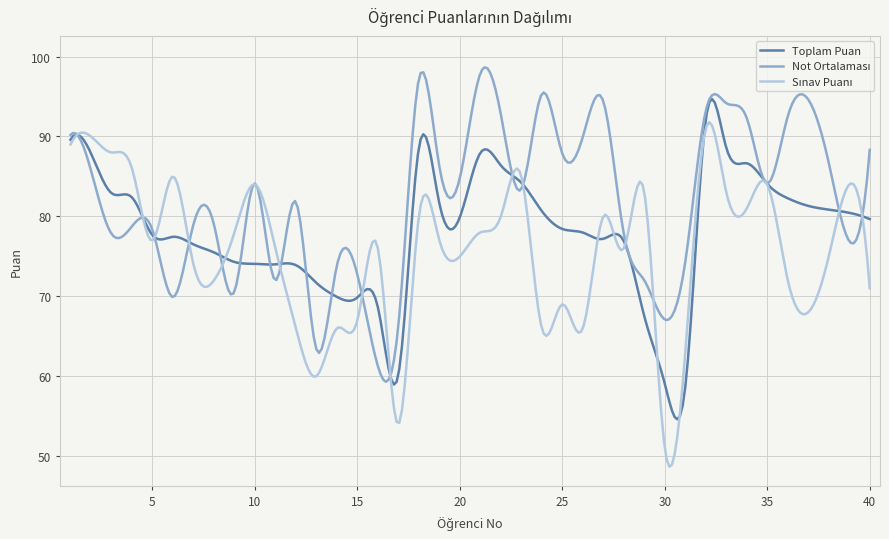

What is the maximum value shown in the chart?

98.7